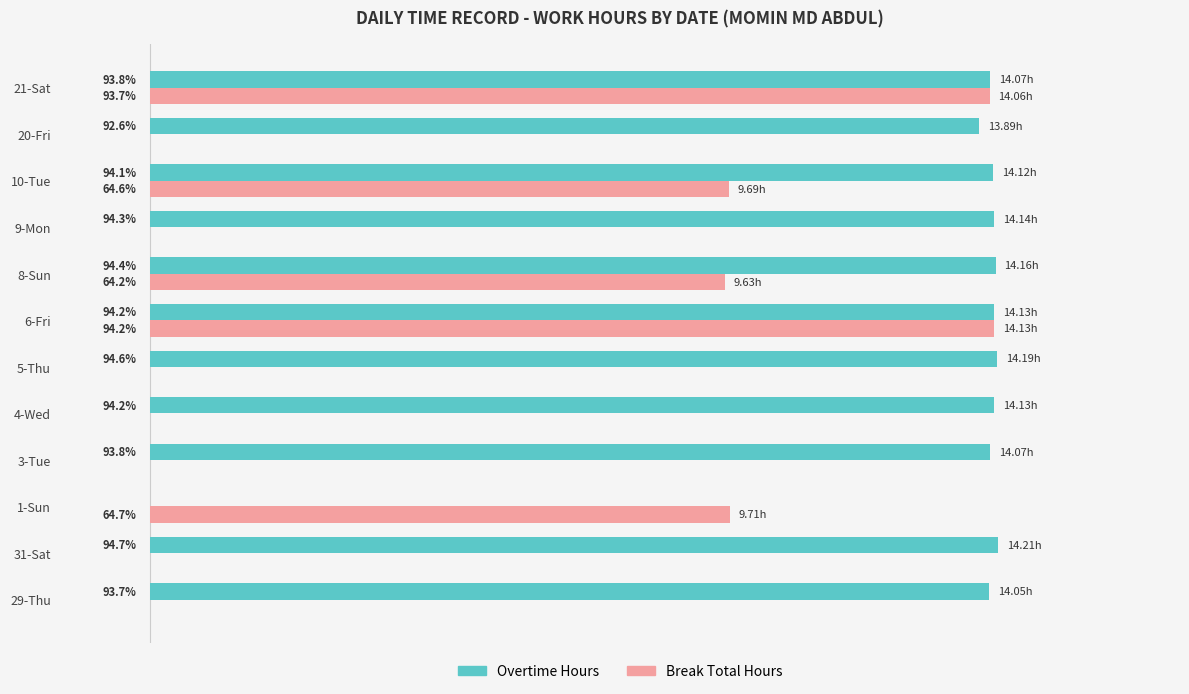

Which series changed the most between 9-Mon and 20-Fri?

Overtime Hours